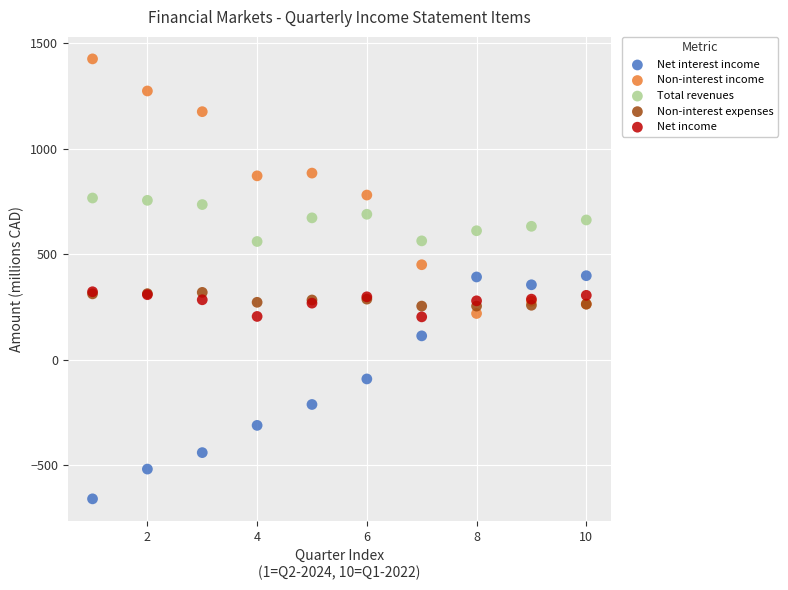

Which series reaches the minimum Y coordinate?

Net interest income